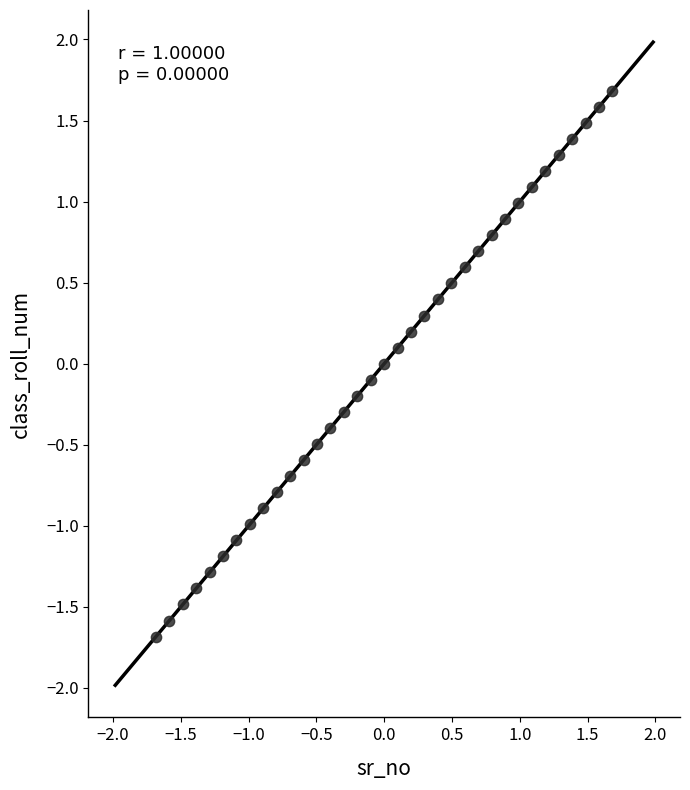

What is the range of X values (max minus min)?

3.4